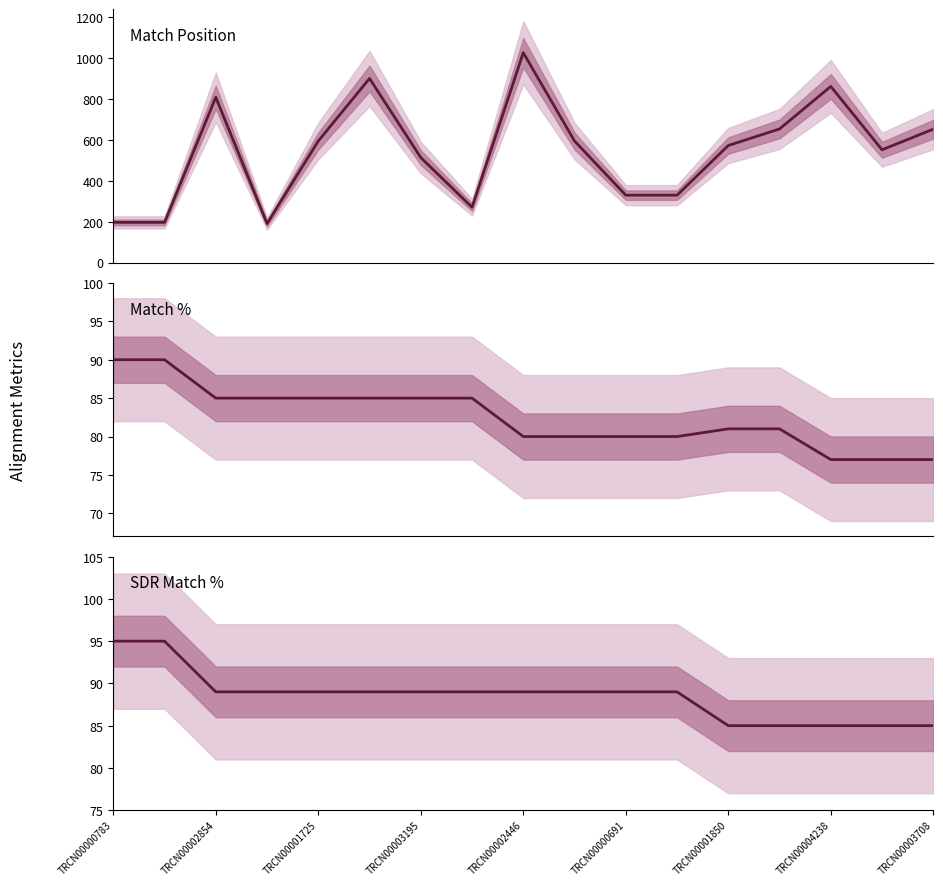

True or false: Match % has more than 2 interior local peaks.

False